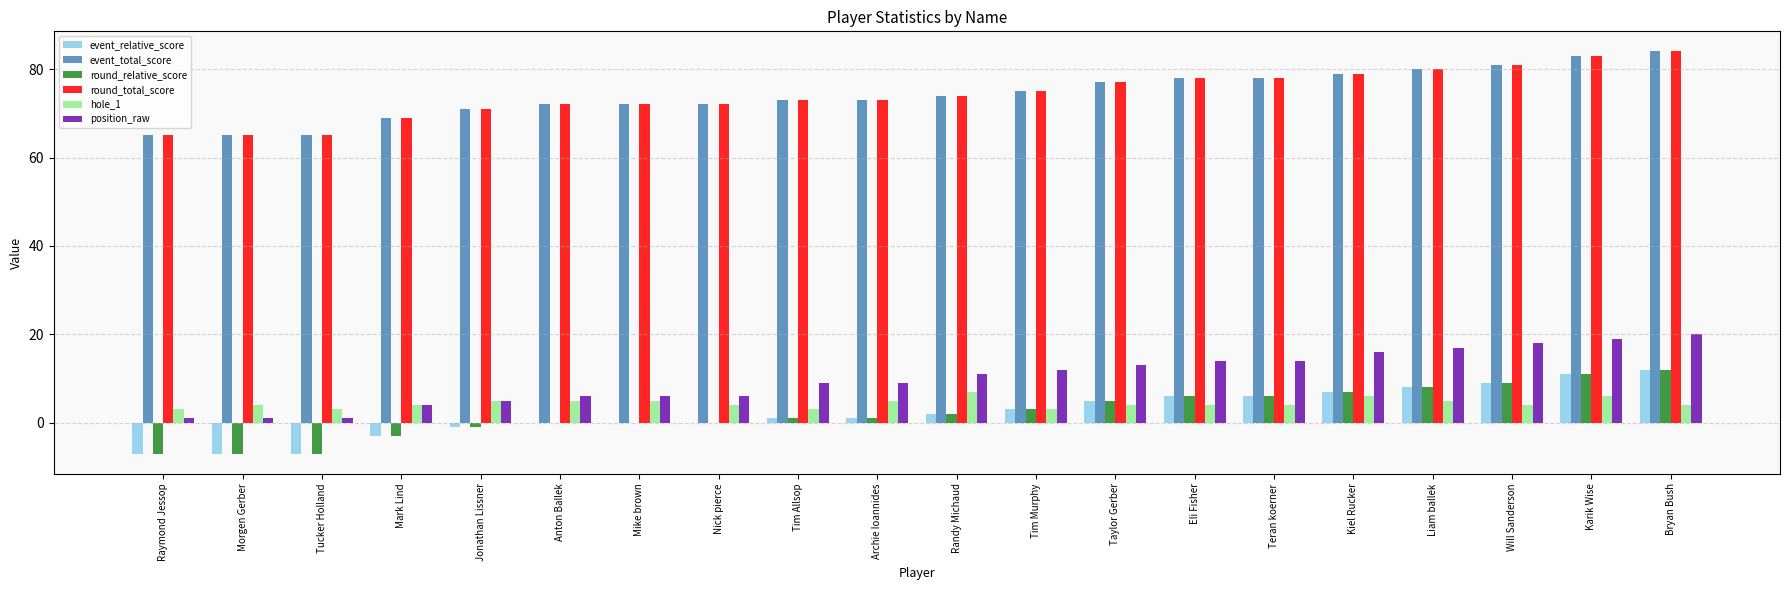

Is the value of hole_1 at Karik Wise greater than the value of round_relative_score at Tim Murphy?

Yes